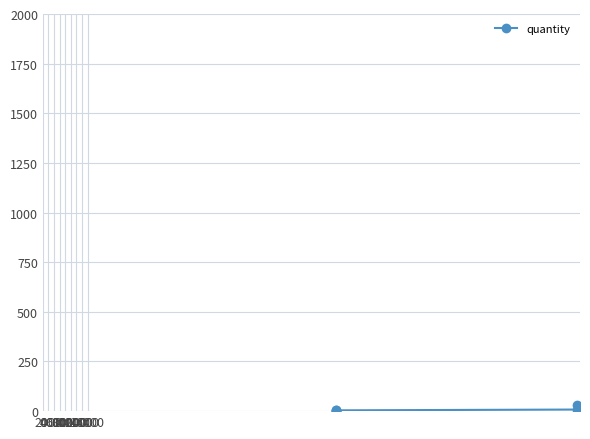

How many distinct data groups are displayed?

1